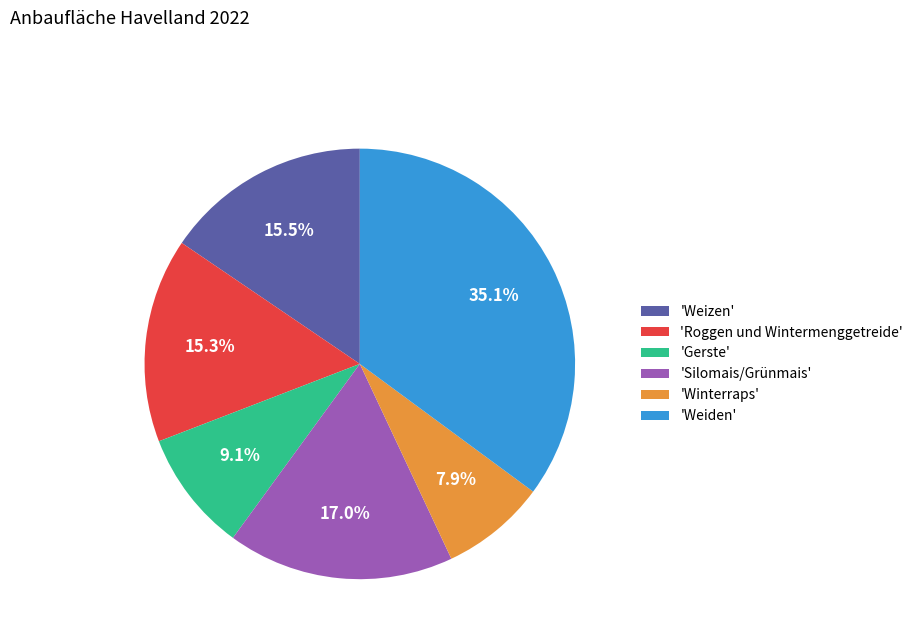

What is the ratio of the value at 'Weizen' to the value at 'Weiden'?

0.4